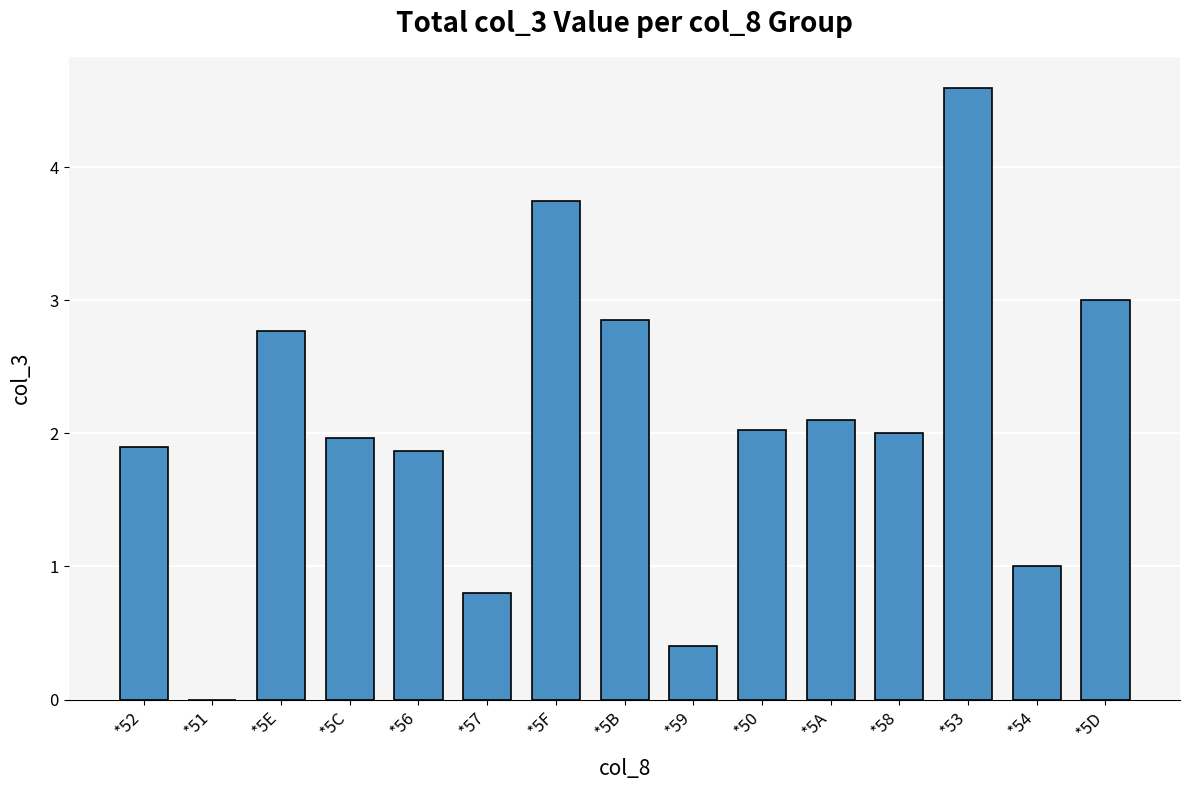

How many distinct data groups are displayed?

1